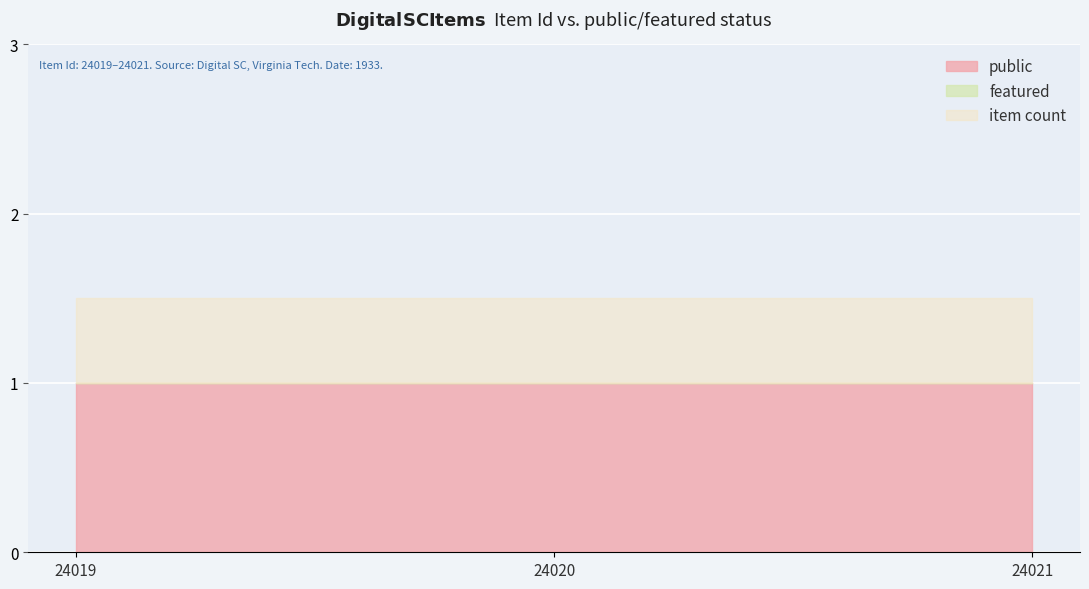

At which label does featured reach its minimum?

24019